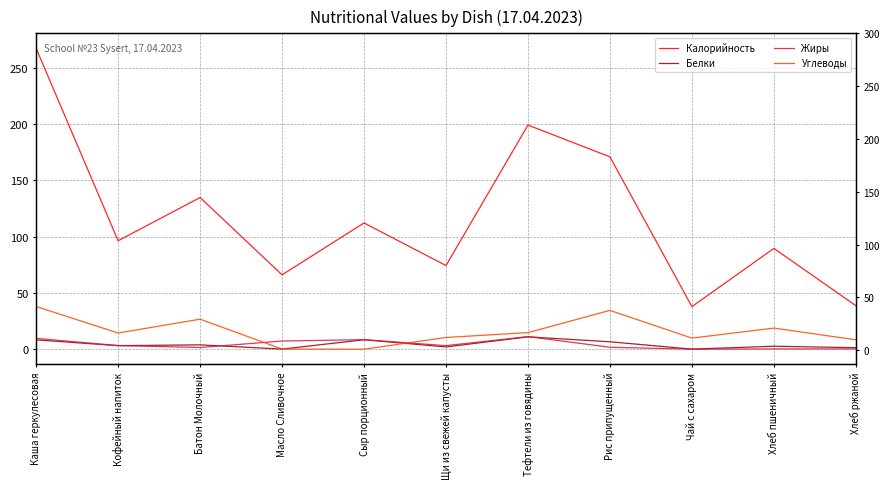

How many values in the Жиры series exceed 3?

6